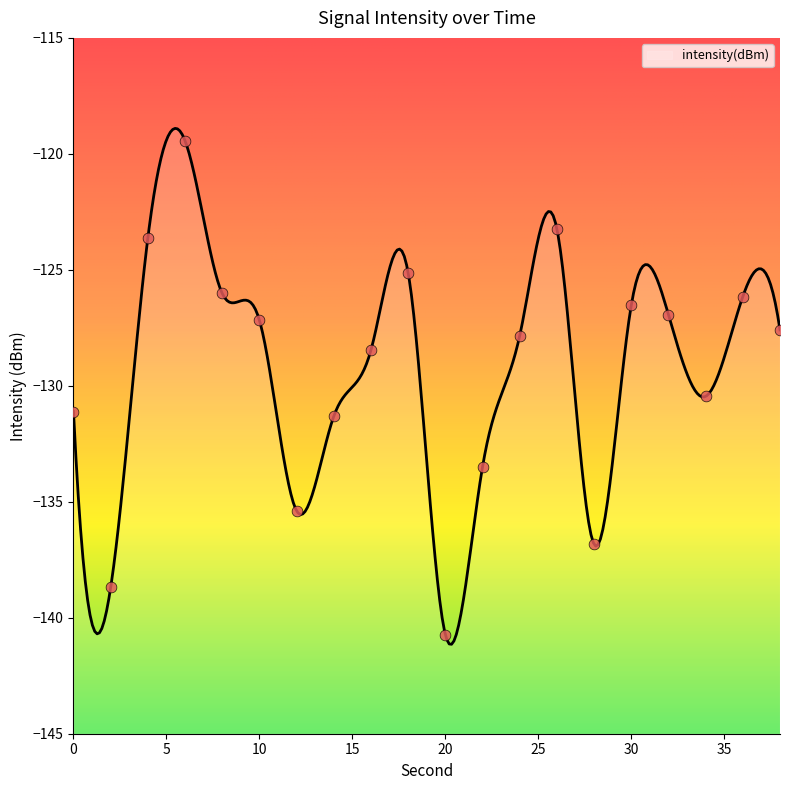

Which has a higher value, 6 or 0?

6